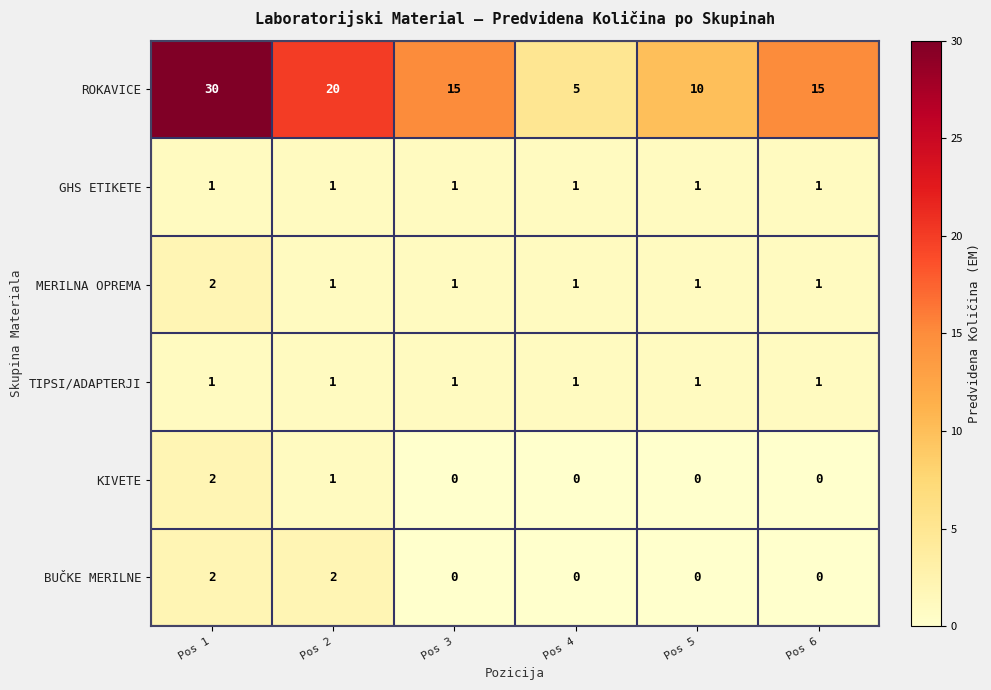

How many BUČKE MERILNE values are between 0 and 2?

6